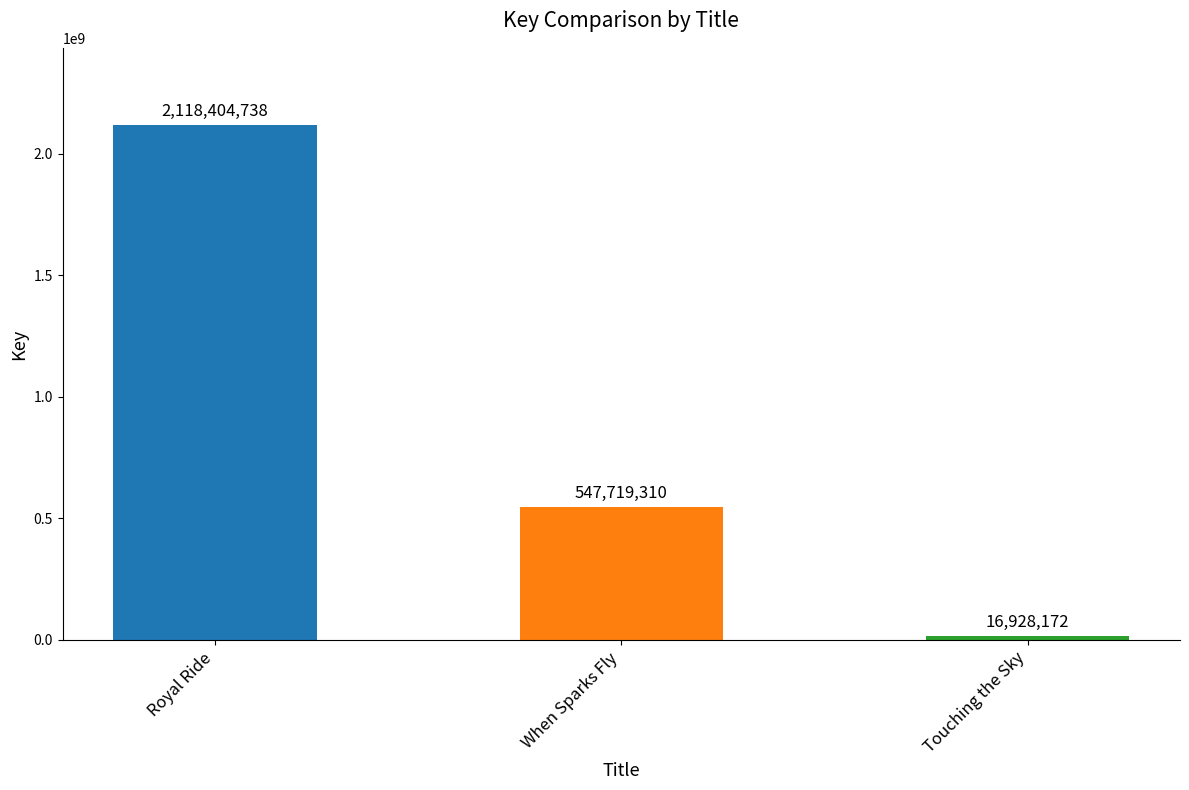

Reading right to left, what are all the values shown in this chart?

Touching the Sky=16928172	When Sparks Fly=547719310	Royal Ride=2118404738